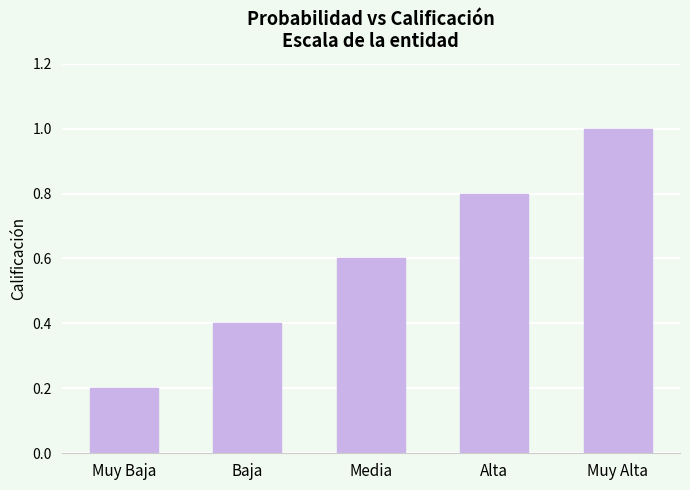

Is it true that the value at Baja is 0.7?

False